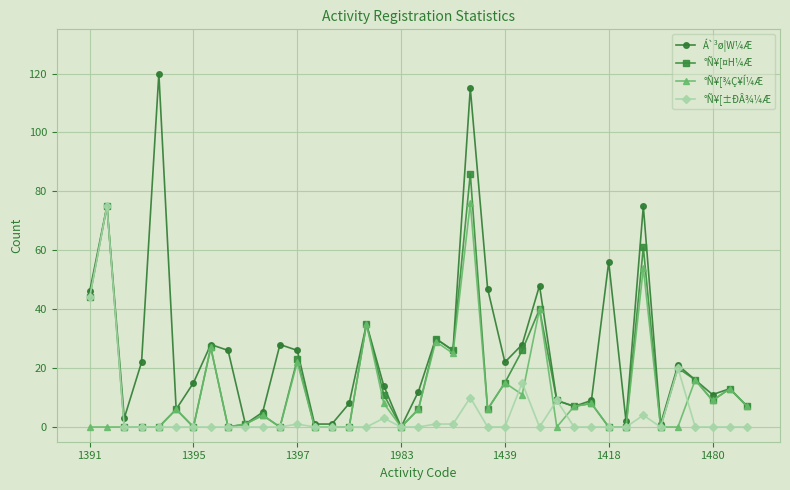

Which series has the widest spread of values?

Á`³ø¦W¼Æ